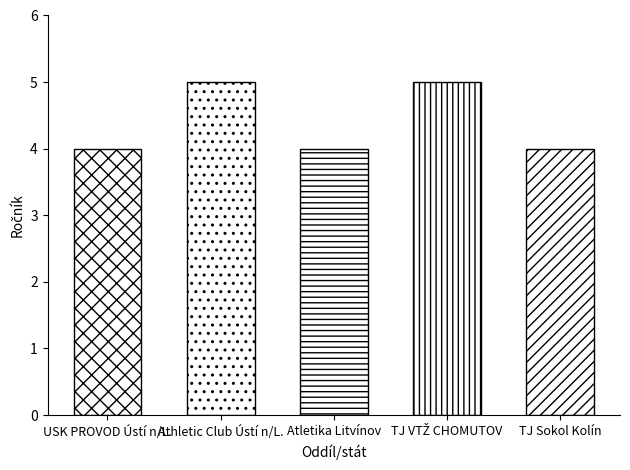

At which category does the chart reach its minimum across all series?

USK PROVOD Ústí n/L.